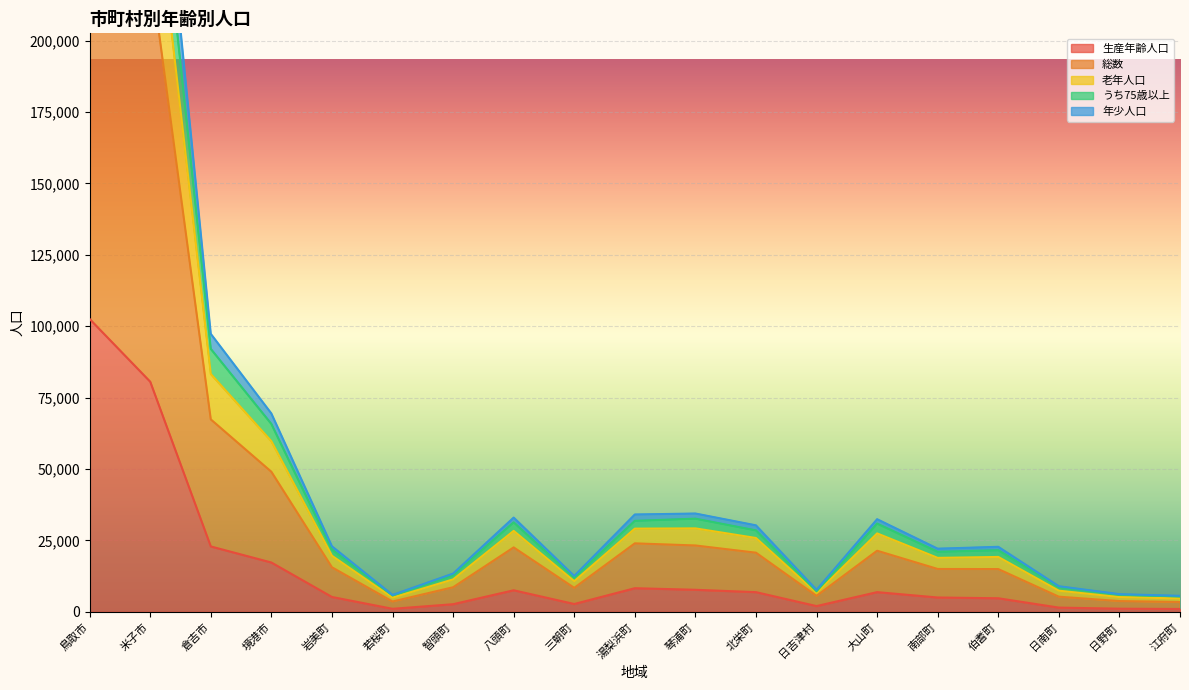

What is the highest value of the 生産年齢人口 series?

102521